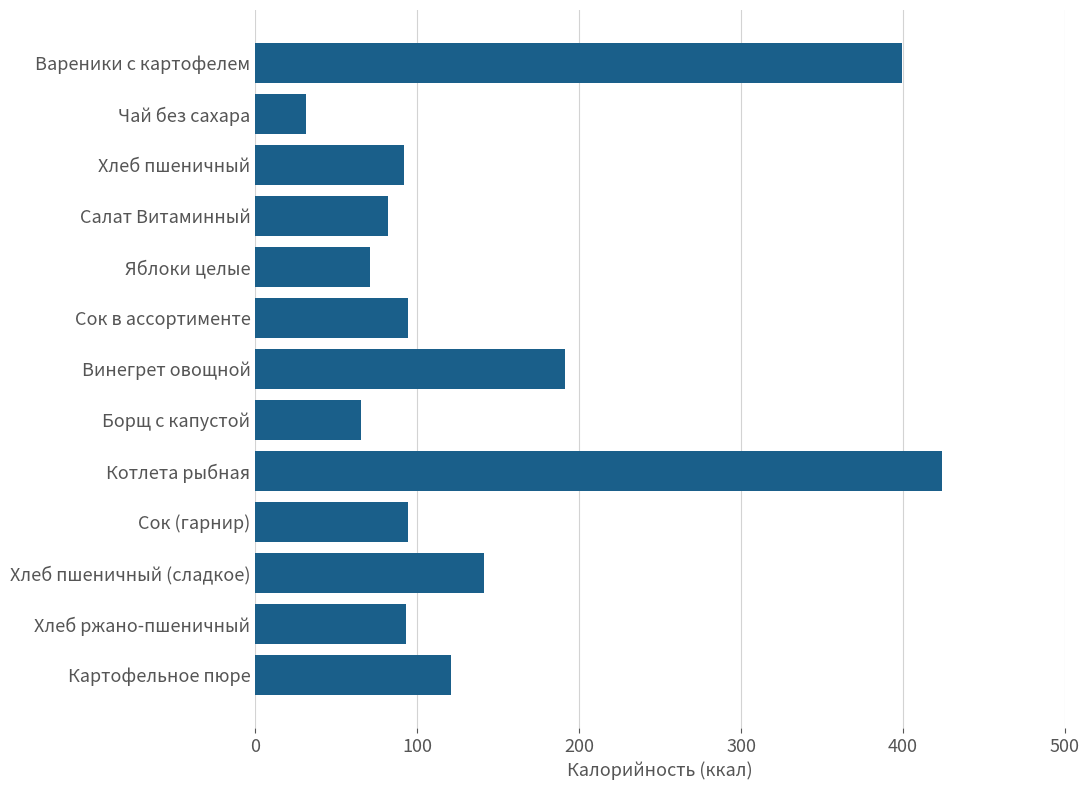

Between Хлеб пшеничный (сладкое) and Картофельное пюре, which is larger?

Хлеб пшеничный (сладкое)